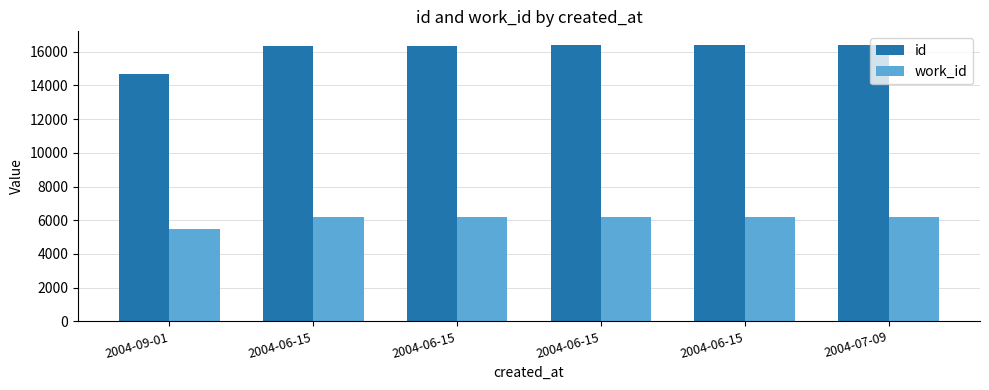

What are all the series names shown in the legend?

id, work_id